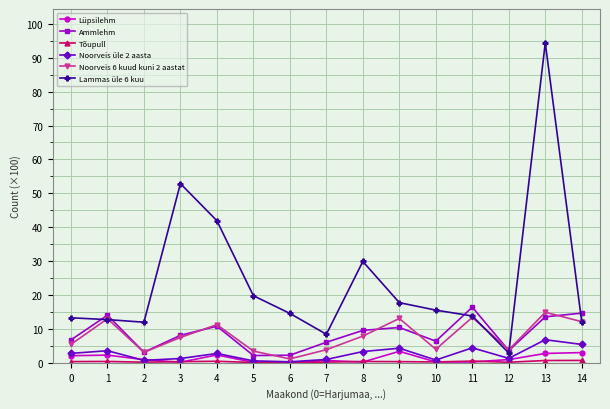

True or false: Noorveis üle 2 aasta has a value of 9.1 at 14.

False